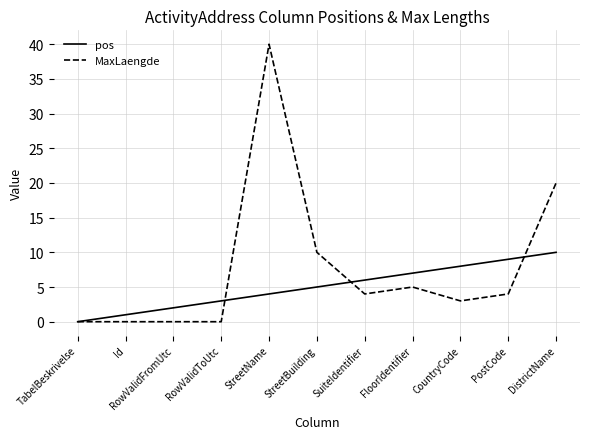

The pos series shows -5 at TabelBeskrivelse. True or false?

False